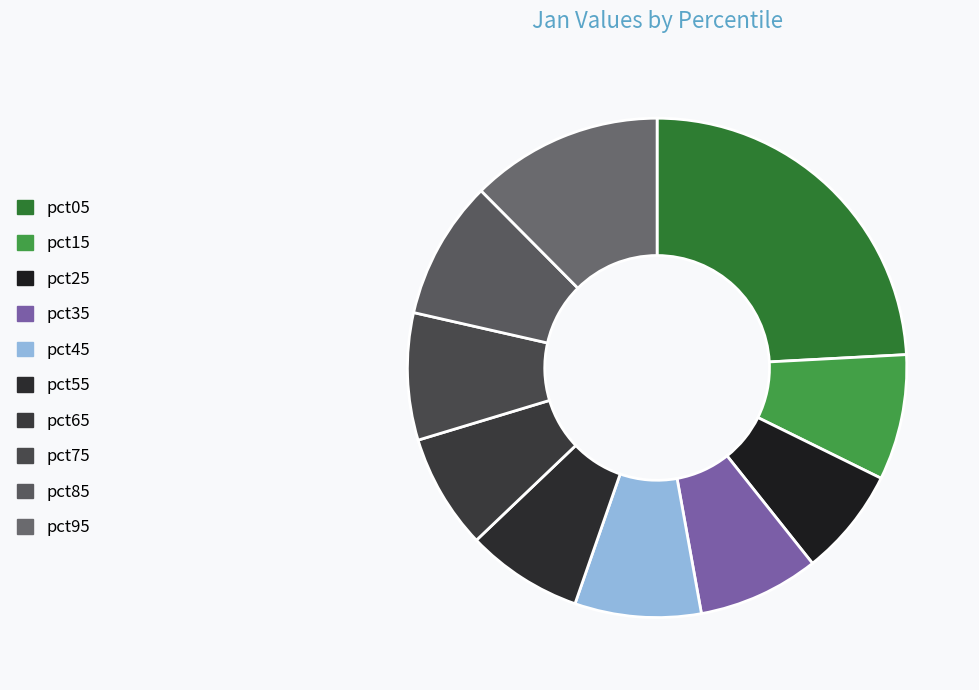

The pct45 slice represents 8% of the pie. True or false?

True